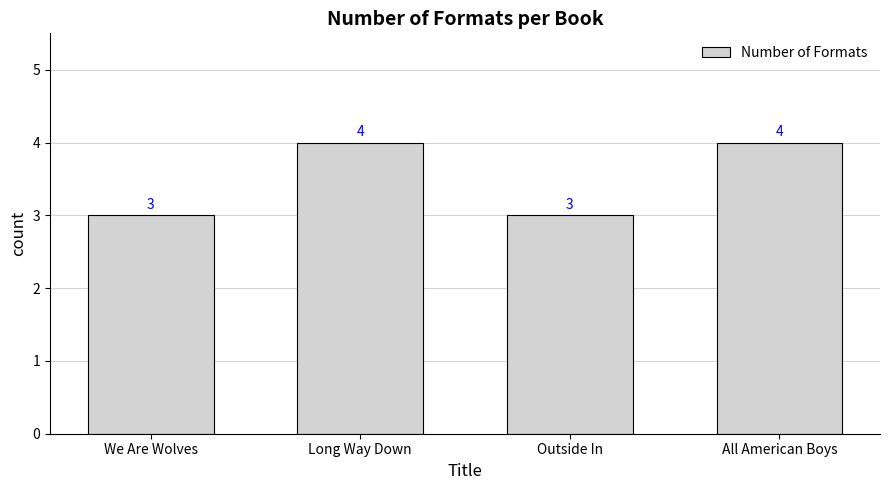

What is the sum of all values?

14